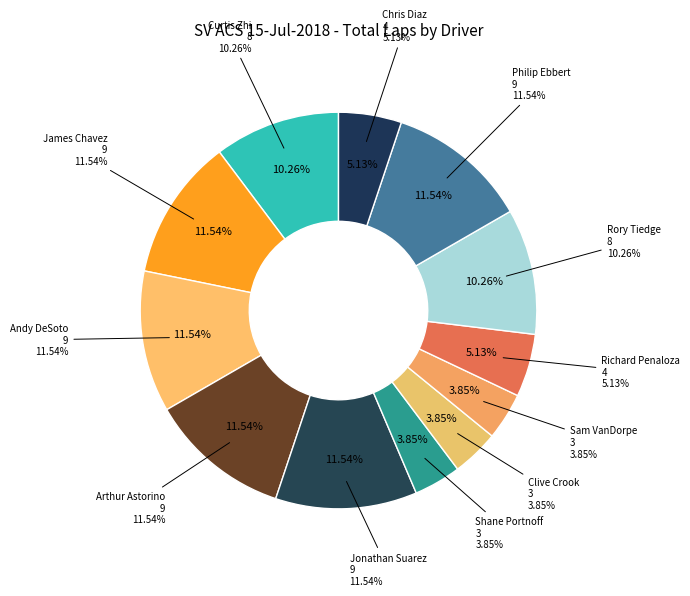

What is the ratio of the value at Sam VanDorpe to the value at Philip Ebbert?

0.3